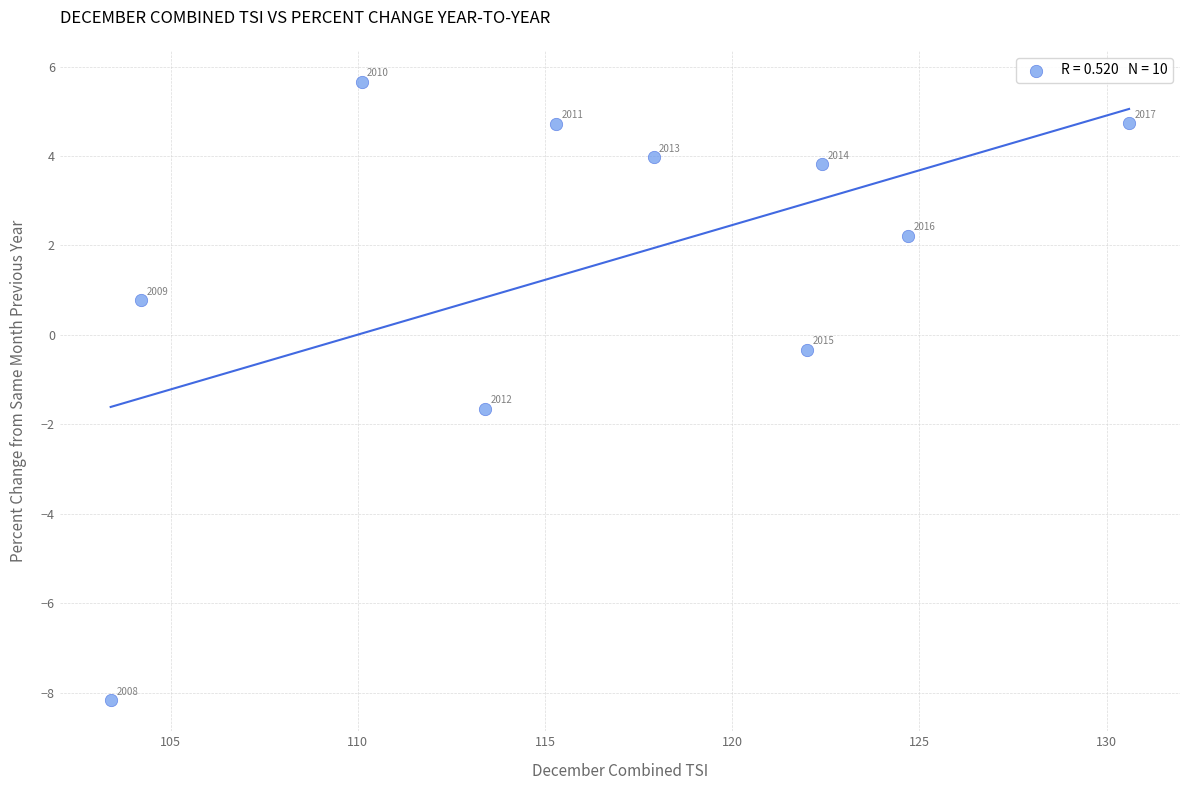

What is the range of X values (max minus min)?

27.2